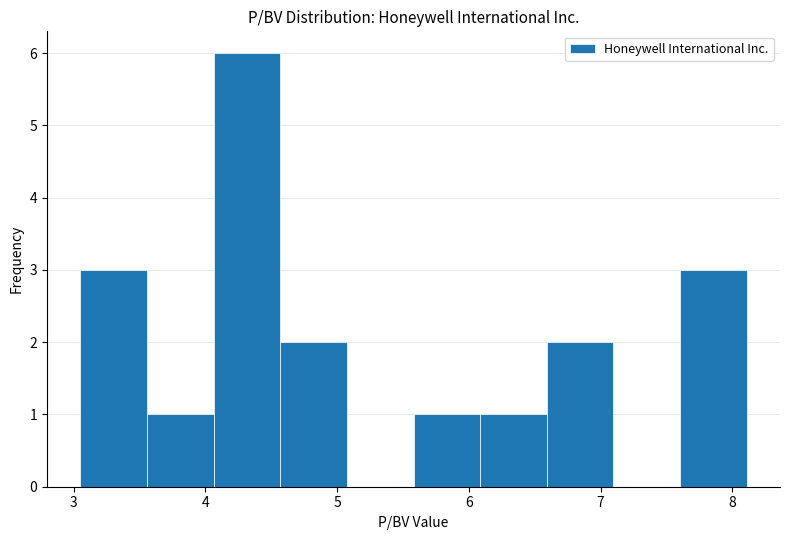

Which range on the x-axis has the tallest bar?

4.1 to 4.6